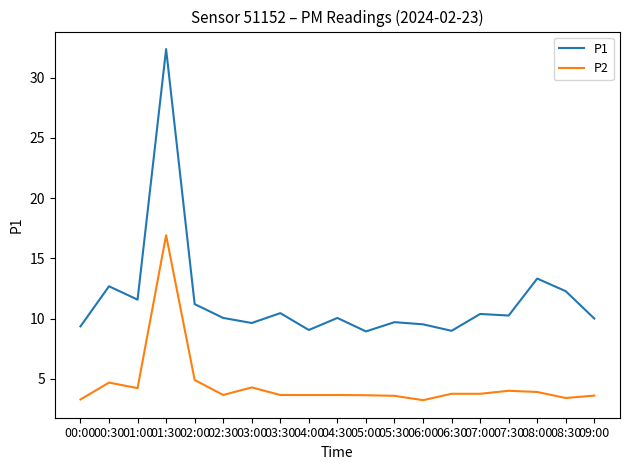

What is the difference between the second highest and minimum values in the P2 series?

1.7